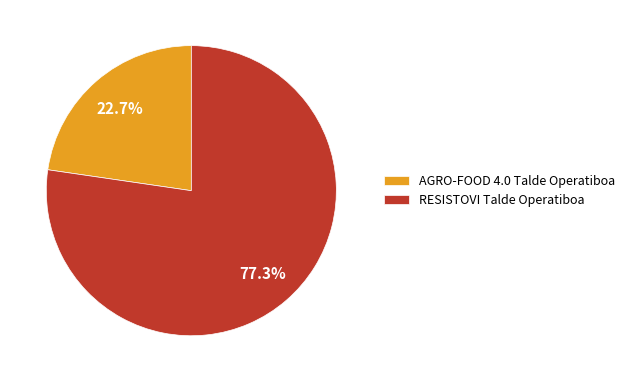

What percentage do AGRO-FOOD 4.0 Talde Operatiboa and RESISTOVI Talde Operatiboa together represent?

100.0%